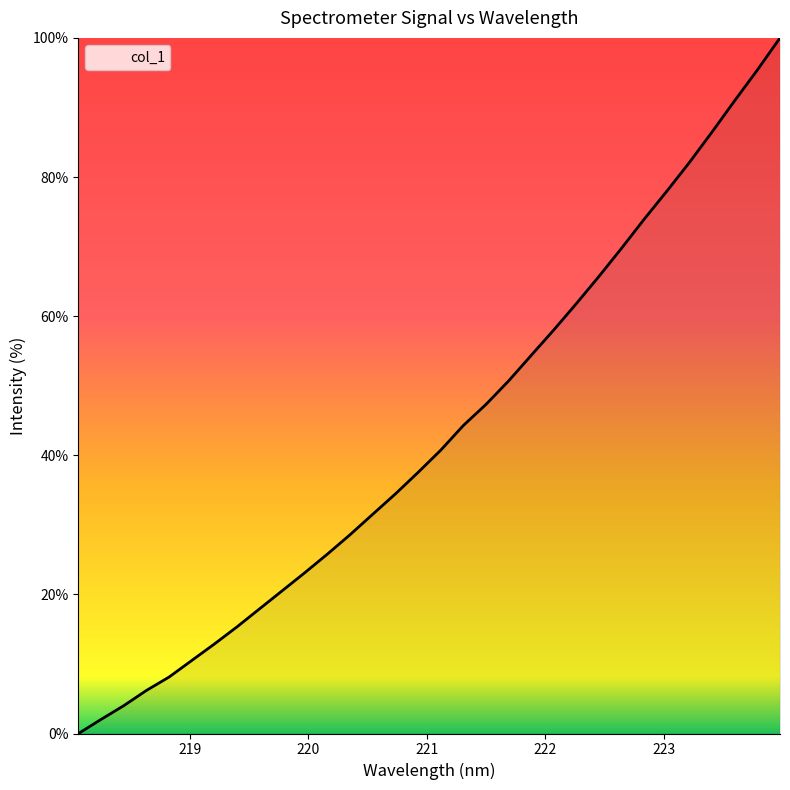

What is the maximum value shown in the chart?

100.0